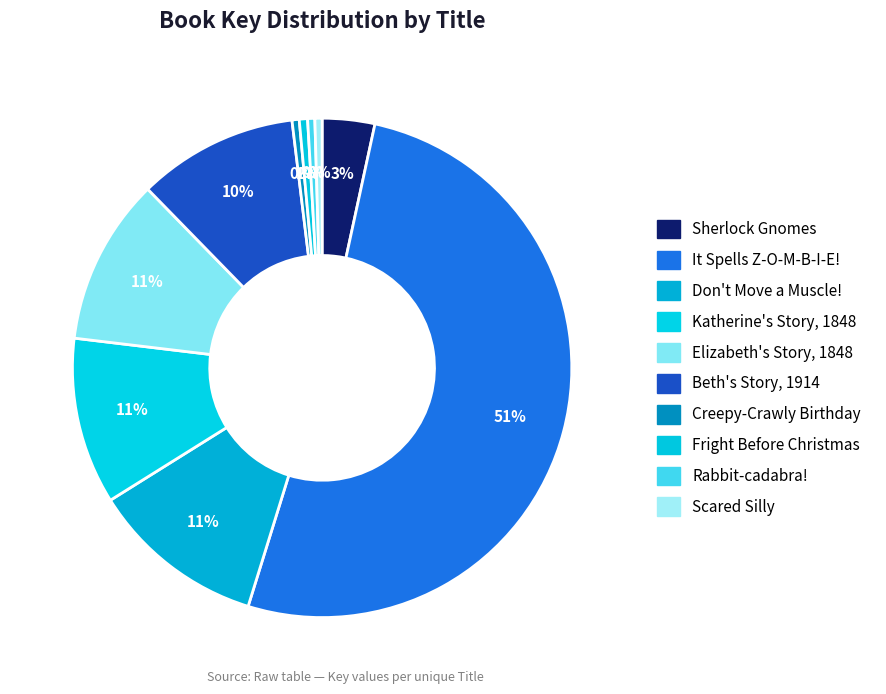

Which slice represents more than half of the pie?

It Spells Z-O-M-B-I-E!